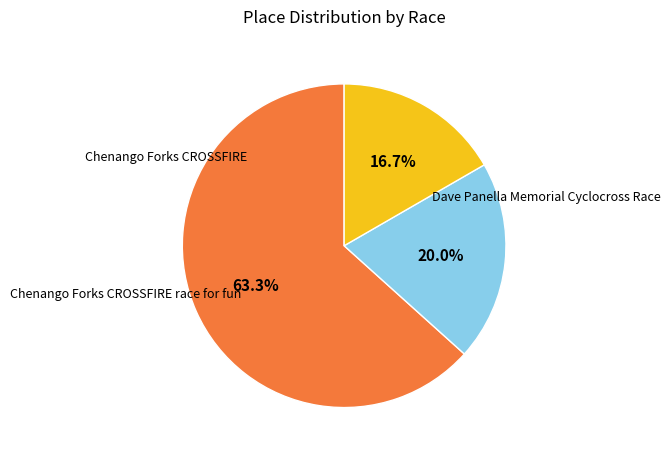

To the nearest percent, what is the difference between the largest and smallest slice percentages?

47%